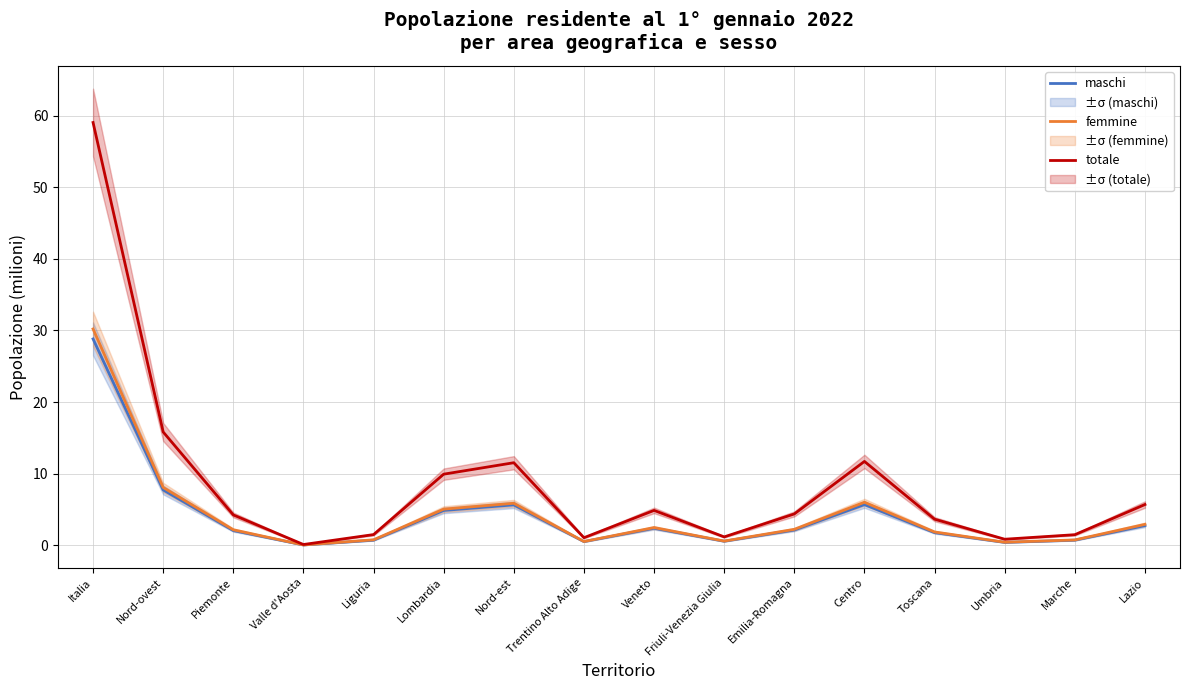

What is the difference between the totale values at Veneto and Centro?

6.8